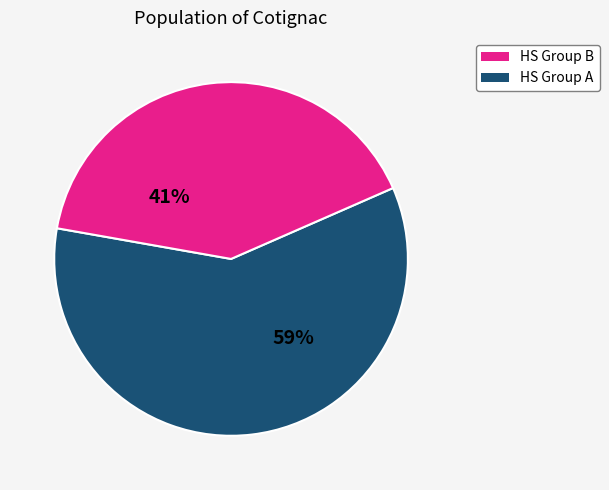

Does any single category account for the majority?

Yes